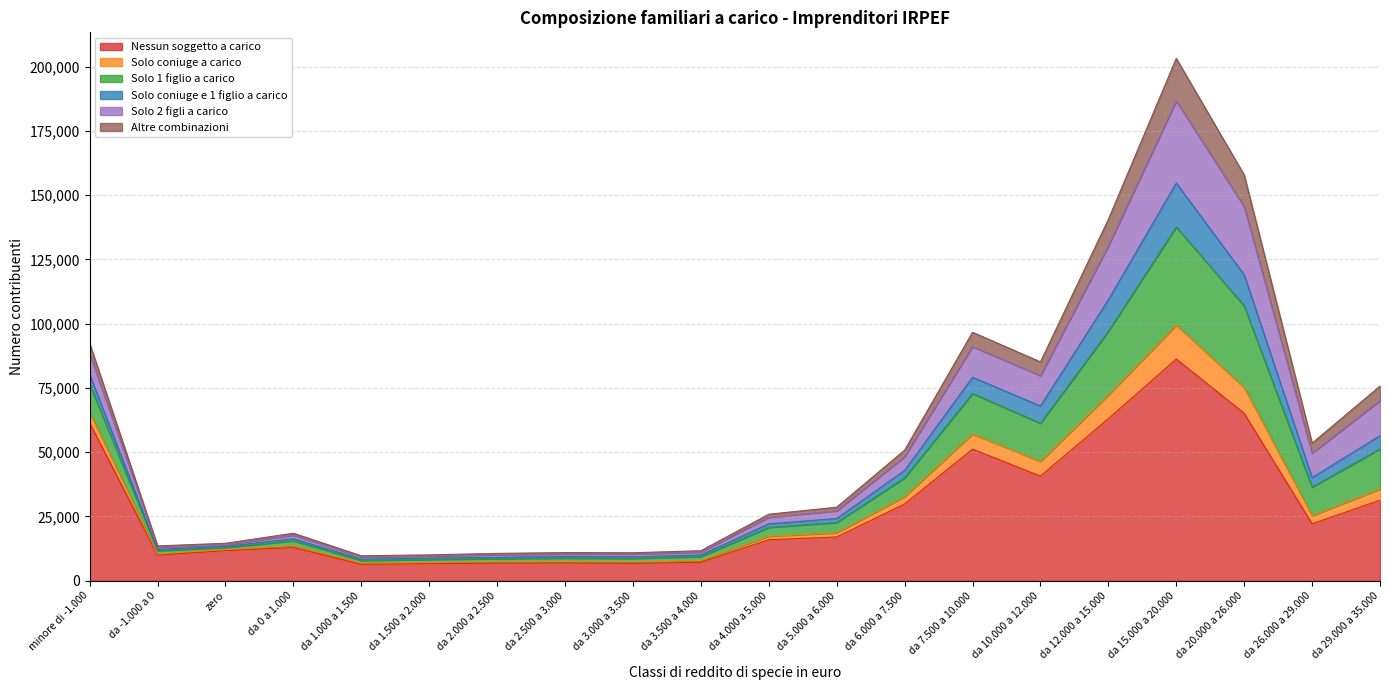

What is the minimum value for Nessun soggetto a carico?

6391